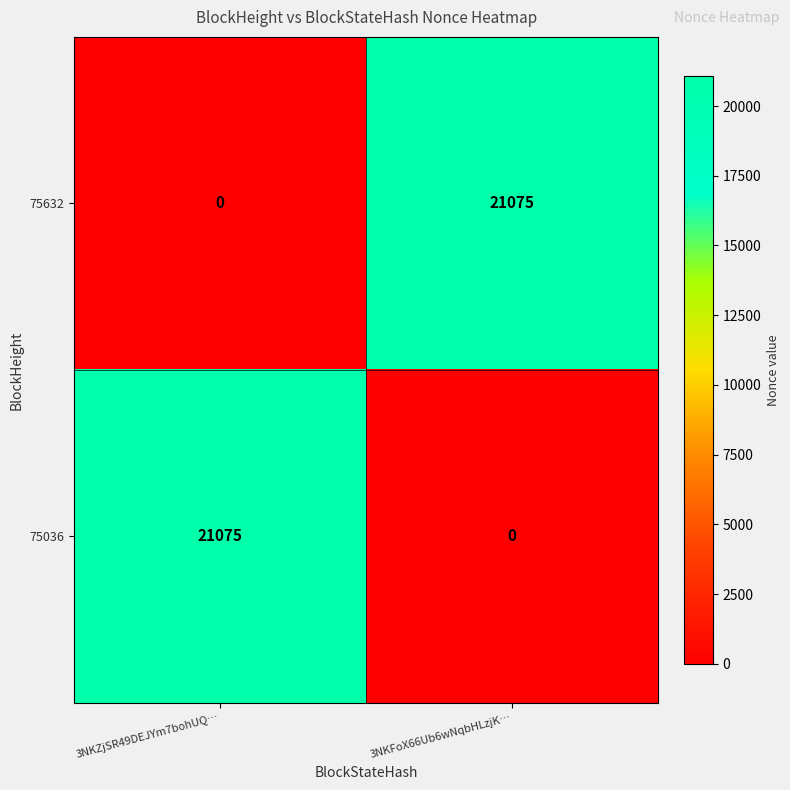

What is the difference between the highest and lowest values at 3NKFoX66Ub6wNqbHLzjK…?

21075